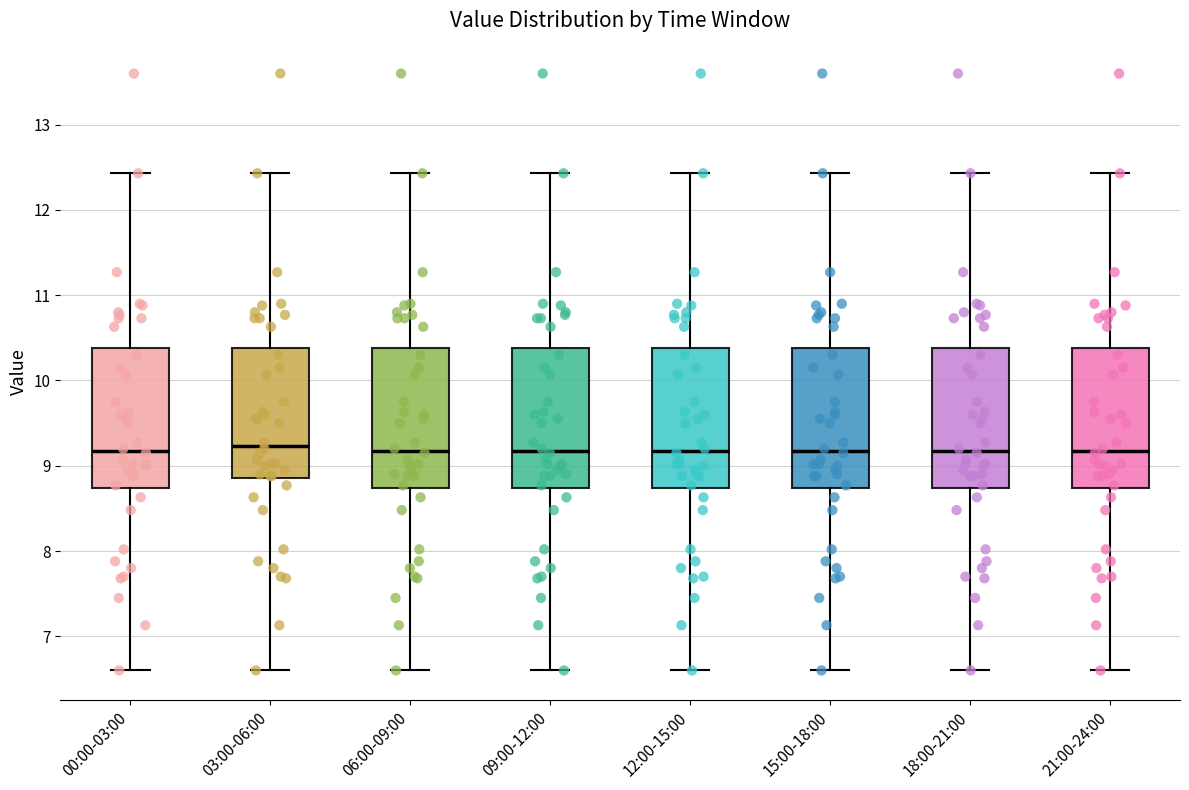

Reading left to right, read every box against the y-axis: the position of its median line, the range the box covers, and the ends of its whiskers. The values are not printed on the chart, so give them approximately, as read against the axis.

00:00-03:00: median 9.2, box 8.7 to 10.4, whiskers 6.6 to 12.4
03:00-06:00: median 9.2, box 8.9 to 10.4, whiskers 6.6 to 12.4
06:00-09:00: median 9.2, box 8.7 to 10.4, whiskers 6.6 to 12.4
09:00-12:00: median 9.2, box 8.7 to 10.4, whiskers 6.6 to 12.4
12:00-15:00: median 9.2, box 8.7 to 10.4, whiskers 6.6 to 12.4
15:00-18:00: median 9.2, box 8.7 to 10.4, whiskers 6.6 to 12.4
18:00-21:00: median 9.2, box 8.7 to 10.4, whiskers 6.6 to 12.4
21:00-24:00: median 9.2, box 8.7 to 10.4, whiskers 6.6 to 12.4